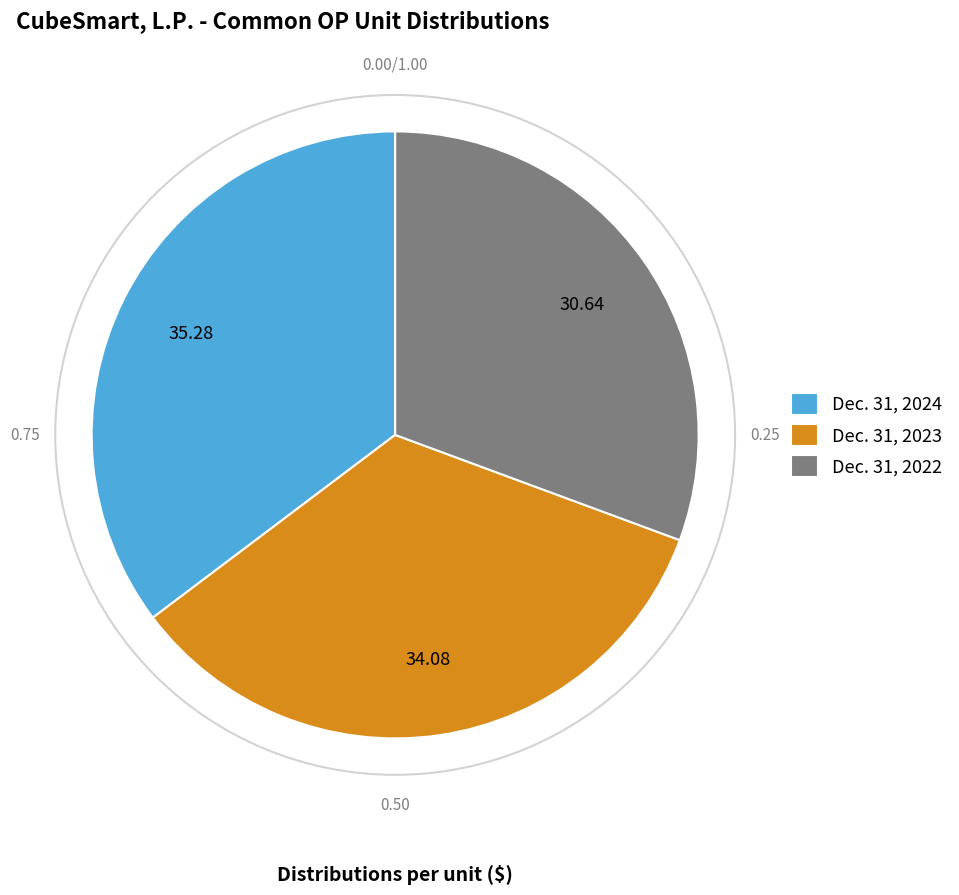

Is there any slice that represents more than half of the pie?

No